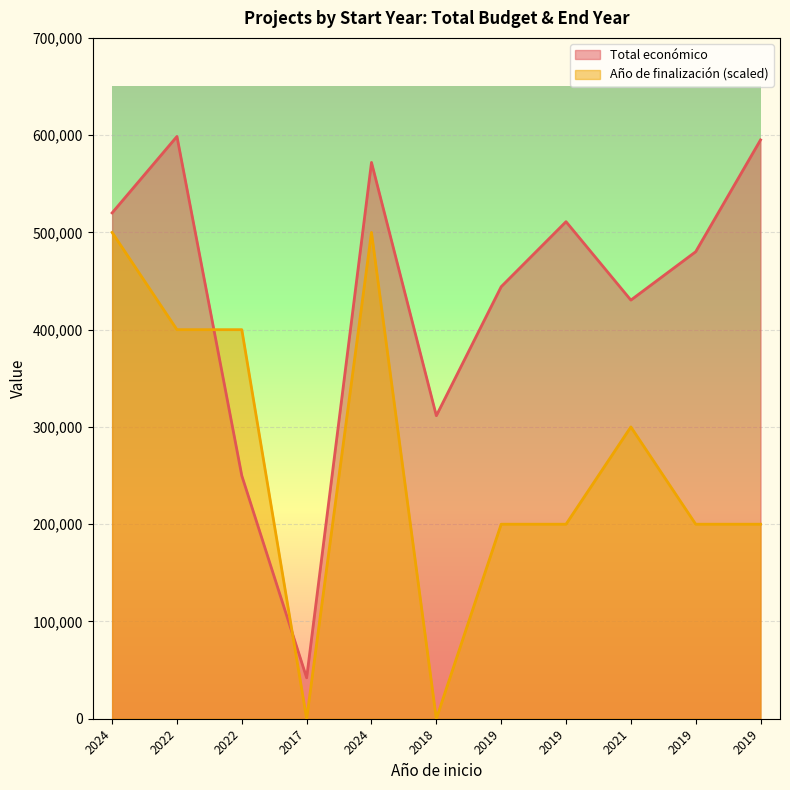

What is the sum of all values?

4755148